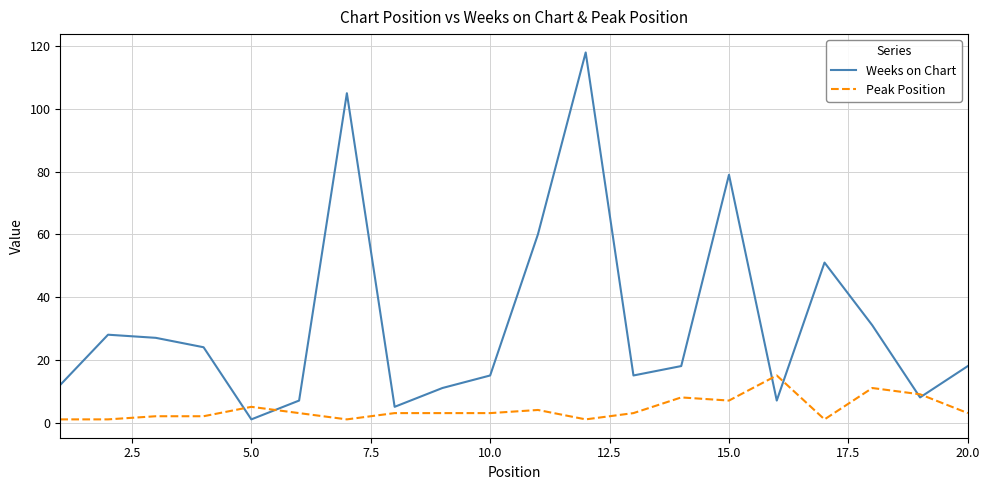

List the series in order of their peak value, lowest first.

Peak Position, Weeks on Chart